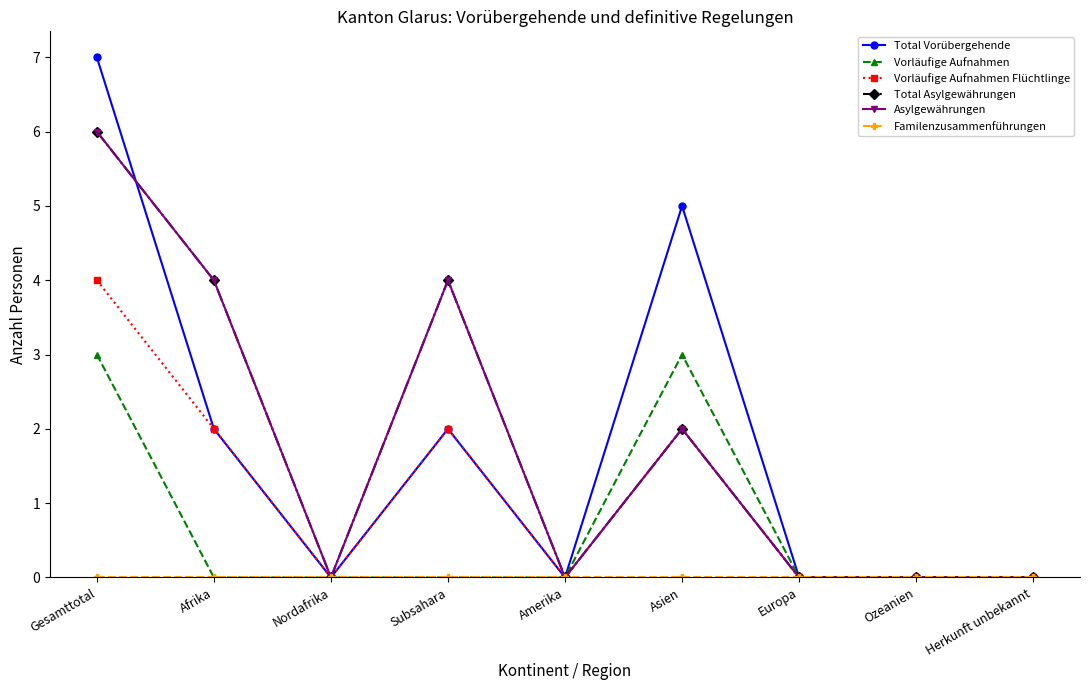

Does the chart have visible grid lines?

No